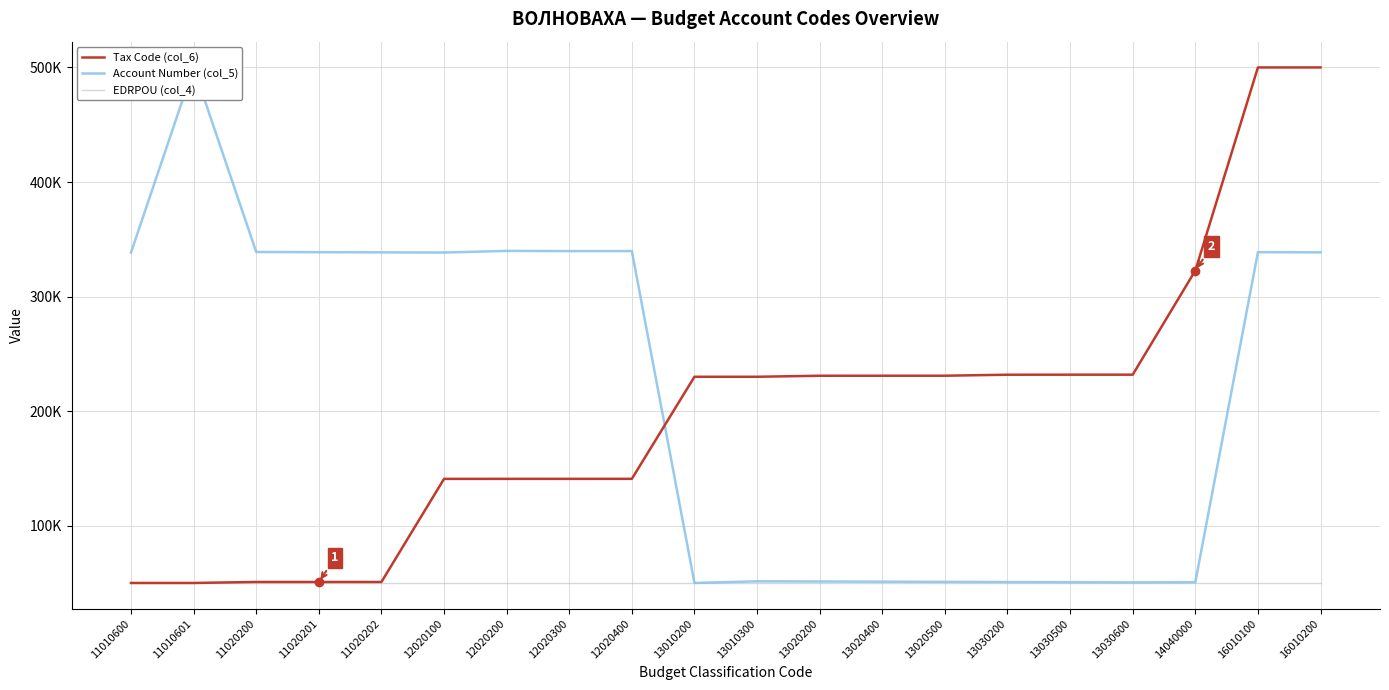

What is the minimum value for Tax Code (col_6)?

50000.0